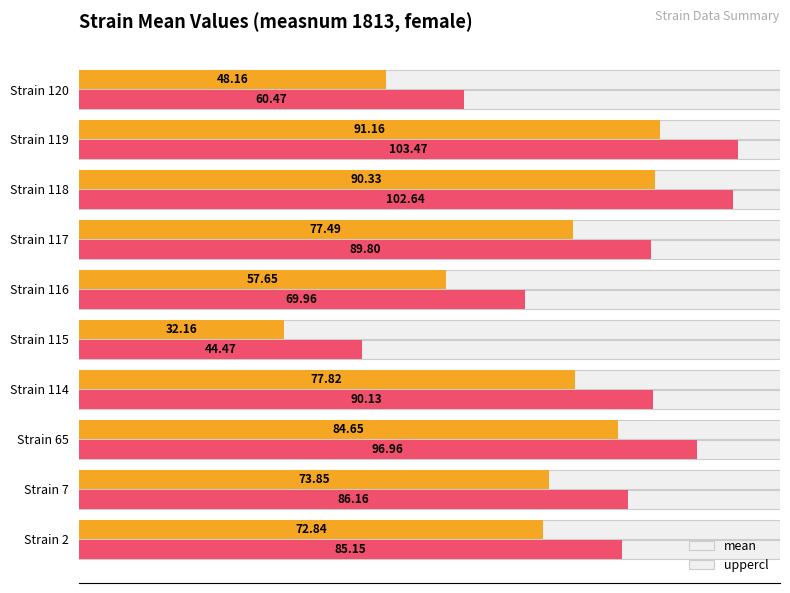

What are all the series names shown in the legend?

mean, uppercl